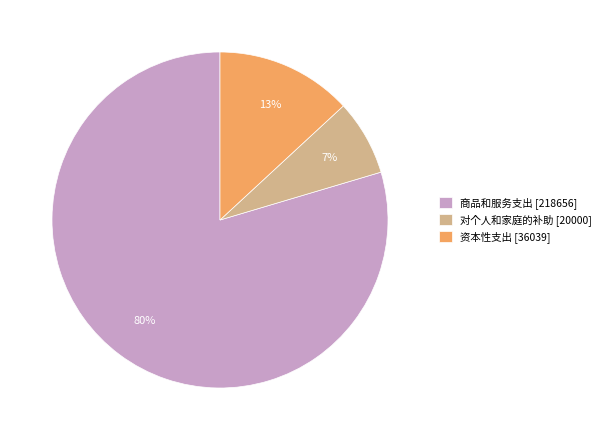

Is the sum of 资本性支出 [36039] and 对个人和家庭的补助 [20000] greater than half?

No